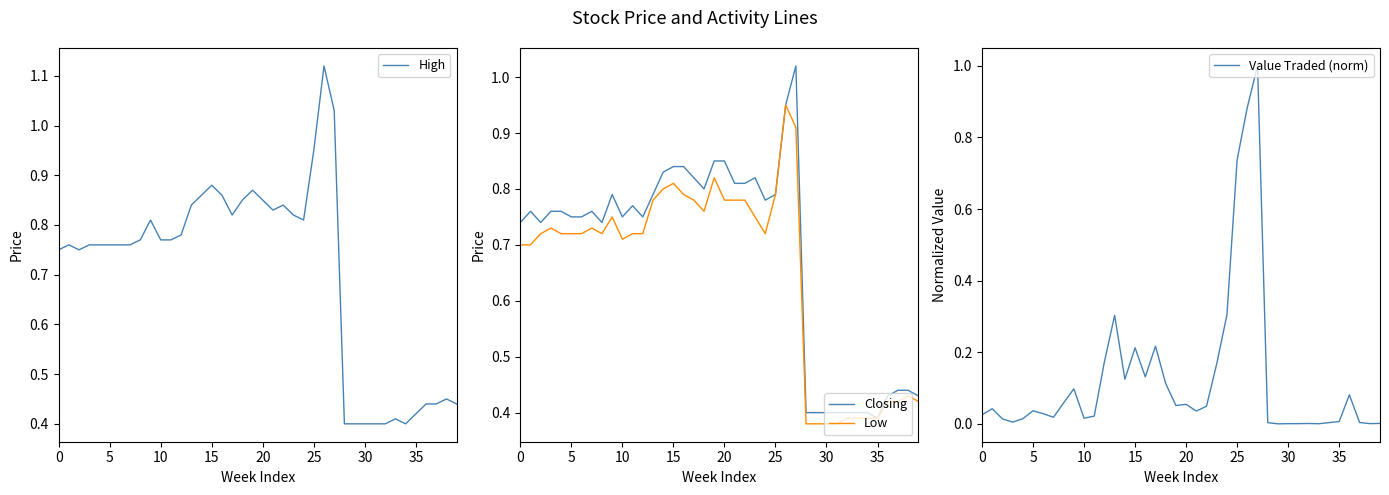

What is the sum of the High values at 15 and 21?

1.7